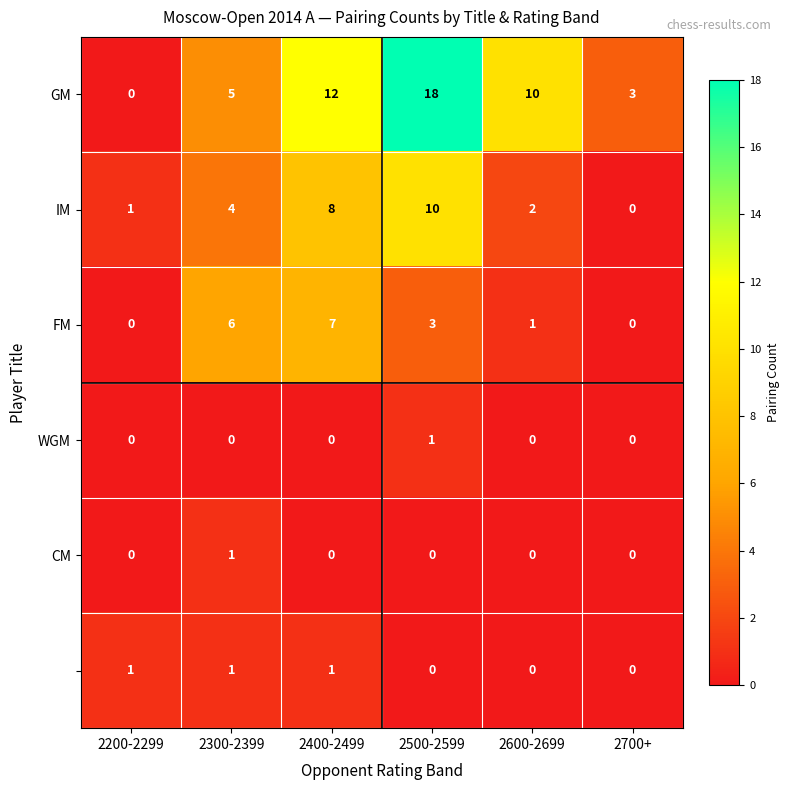

Which label corresponds to the largest value in the chart?

2500-2599